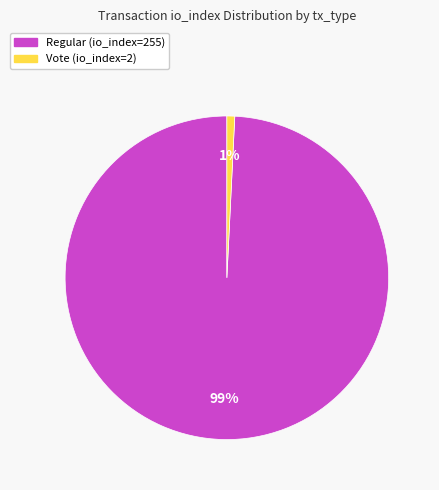

Which has a higher value, Regular (io_index=255) or Vote (io_index=2)?

Regular (io_index=255)